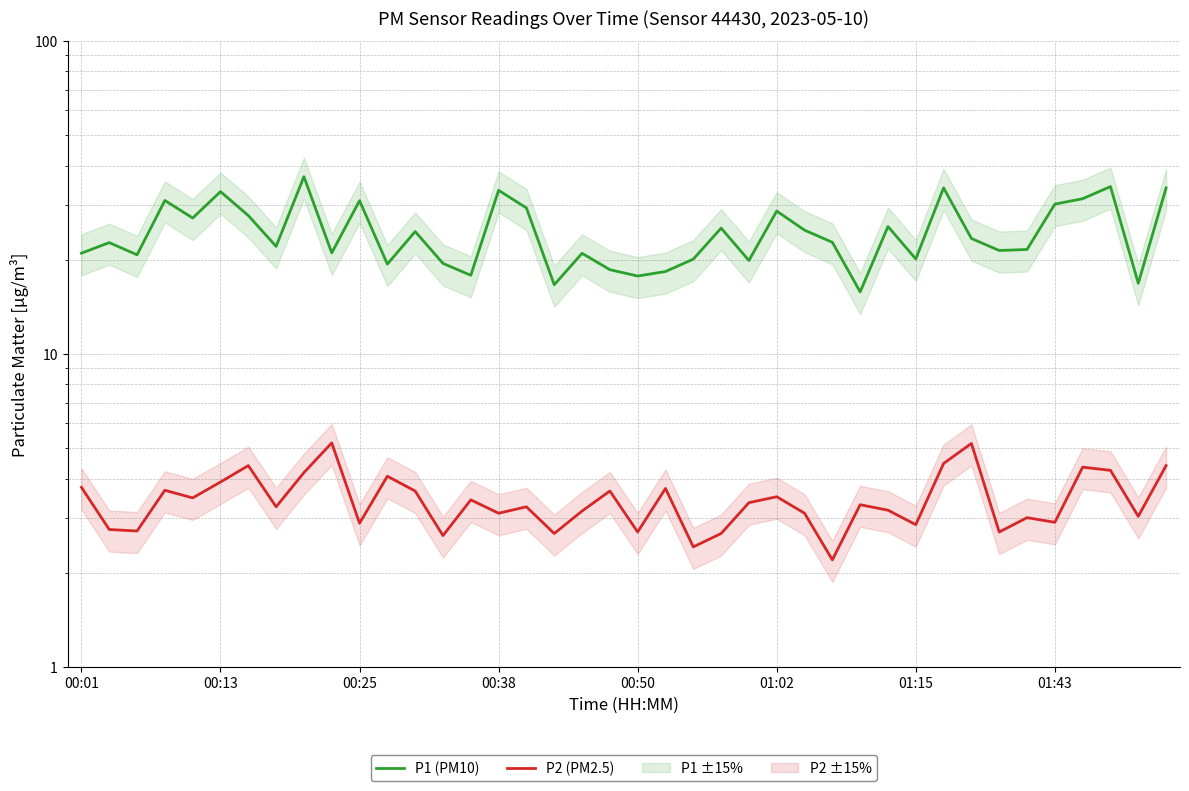

How many values in the P2 (PM2.5) series exceed 3?

27